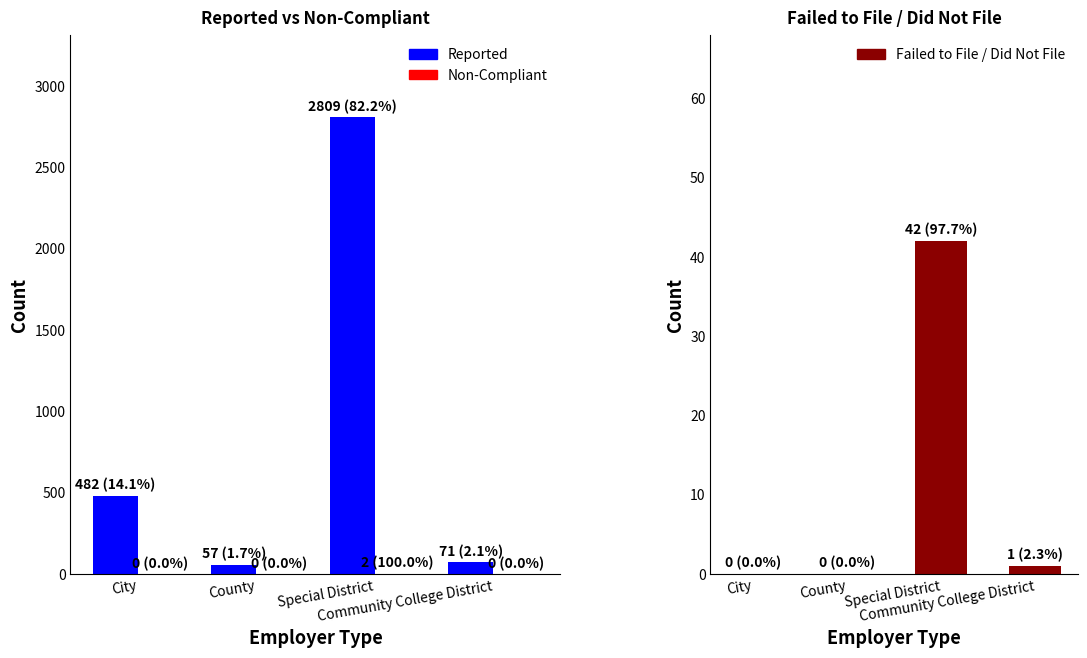

How many values in the Reported series exceed 482?

1